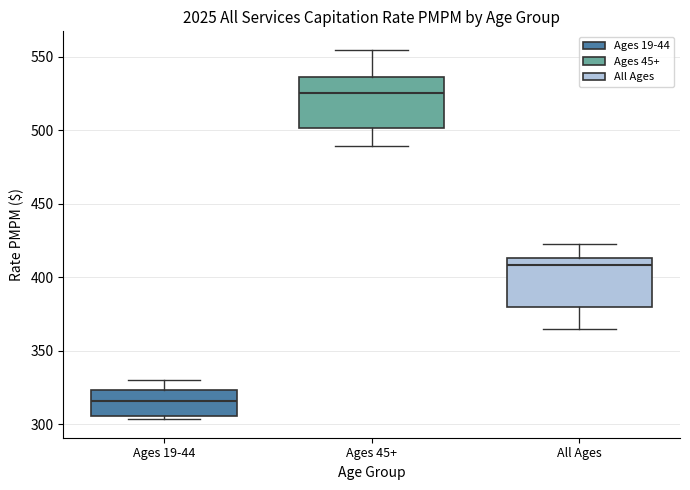

Which box's median line is the lowest?

Ages 19-44